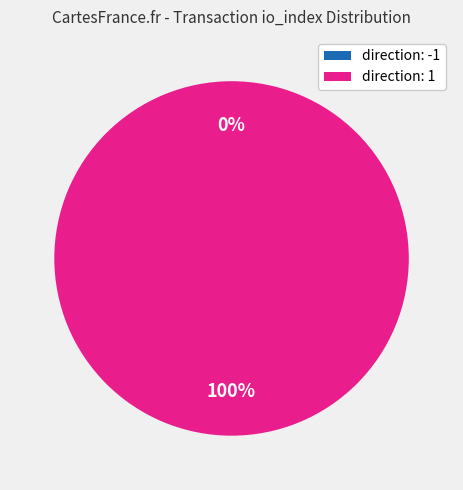

Between -1 and 1, which is larger?

1